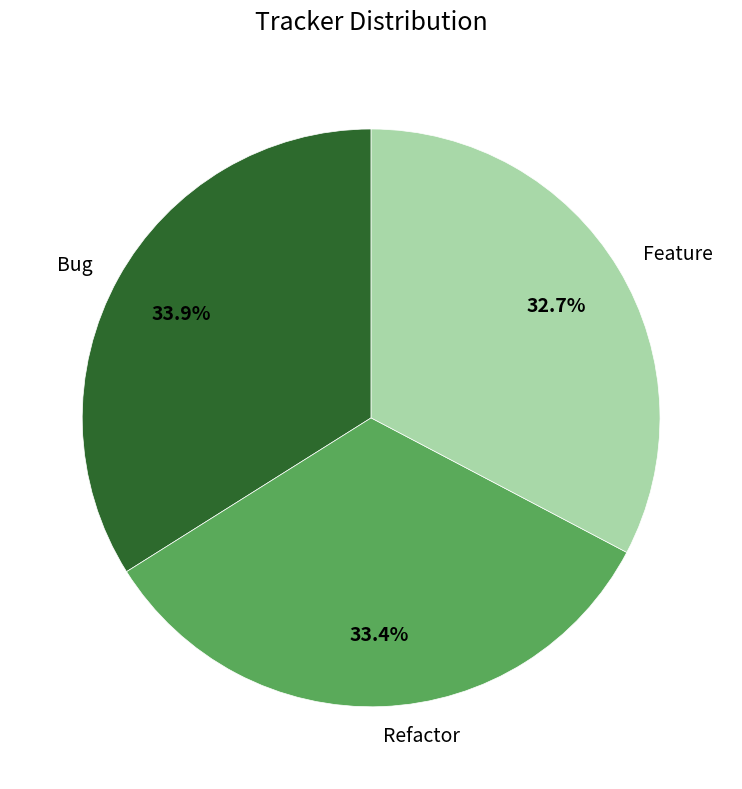

To the nearest percent, what is the average slice percentage?

33%